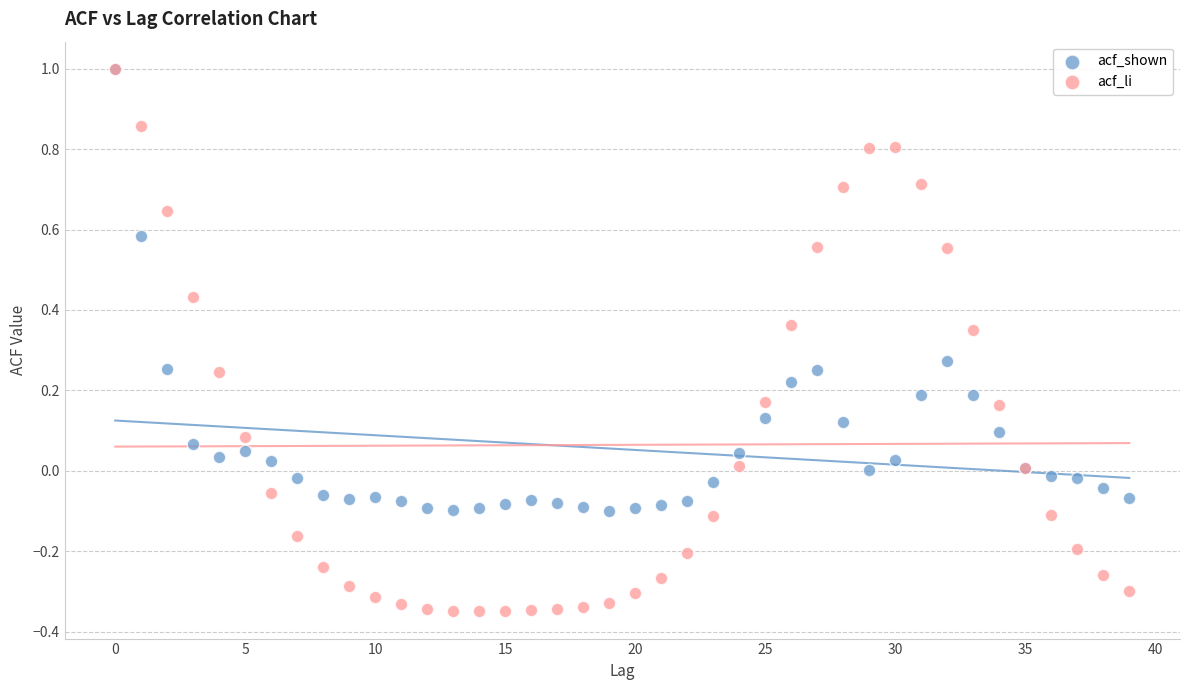

Which series contains the lowest Y value?

acf_li